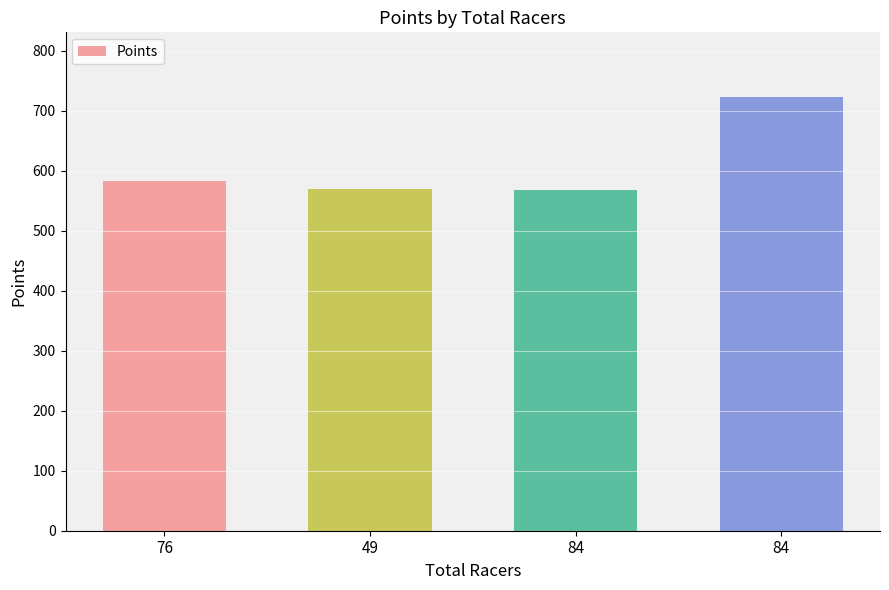

Reading left to right, list all the values displayed in this chart.

582.8	568.8	568.7	722.3